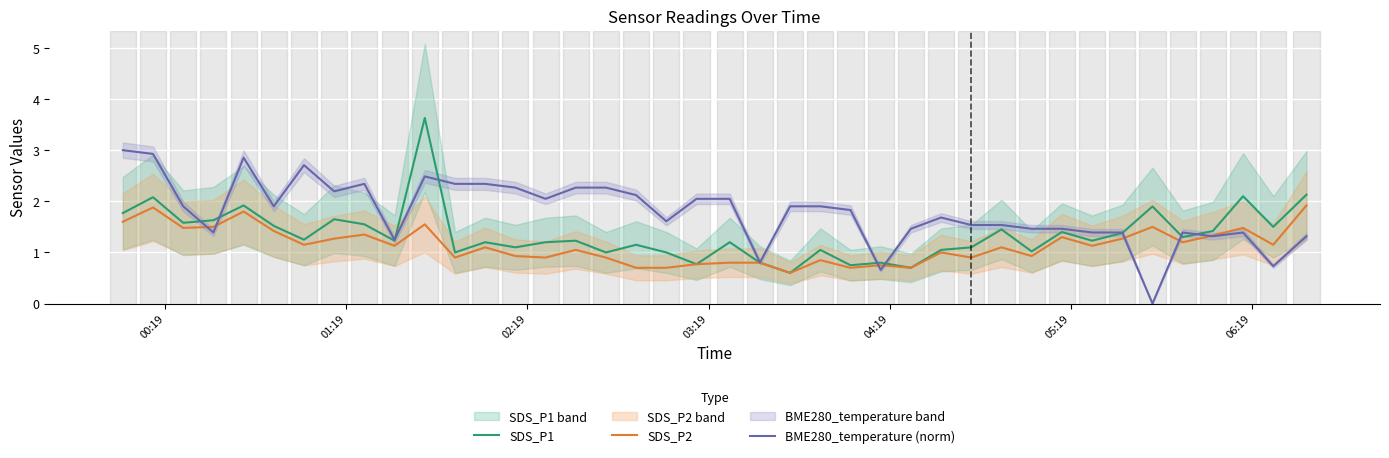

What is the sum of all SDS_P2 values?

45.5